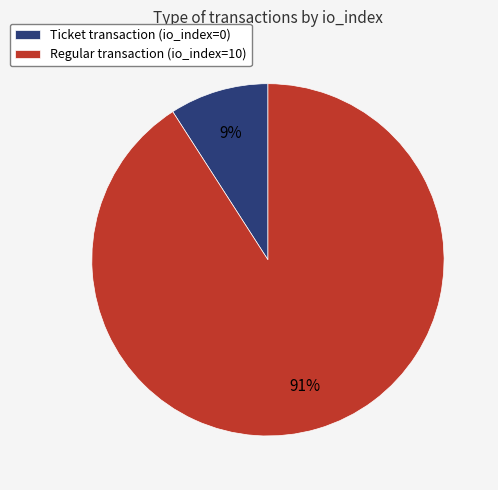

The Ticket transaction (io_index=0) slice represents 9% of the pie. True or false?

True